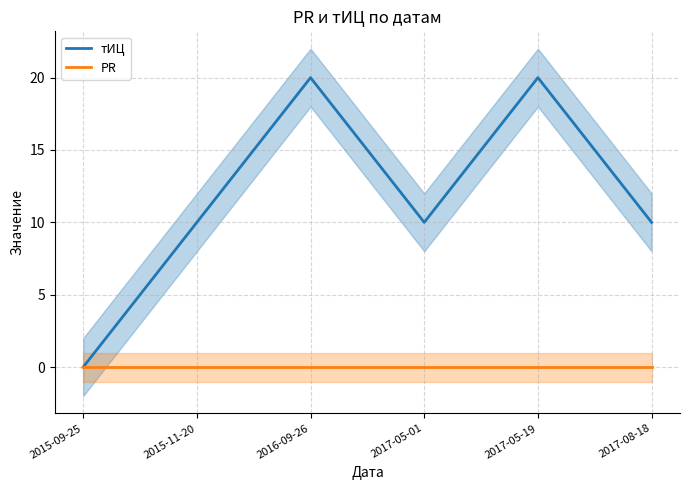

Rank the categories by PR value from lowest to highest.

2015-09-25, 2015-11-20, 2016-09-26, 2017-05-01, 2017-05-19, 2017-08-18